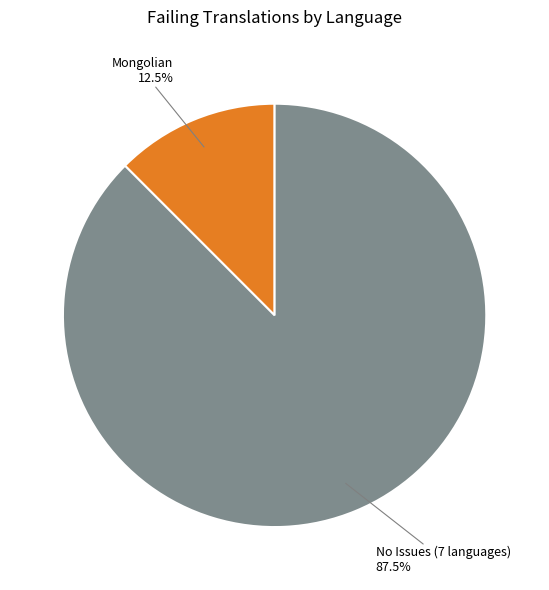

Combined, what portion of the pie is Mongolian and No Issues (7 languages)?

100.0%